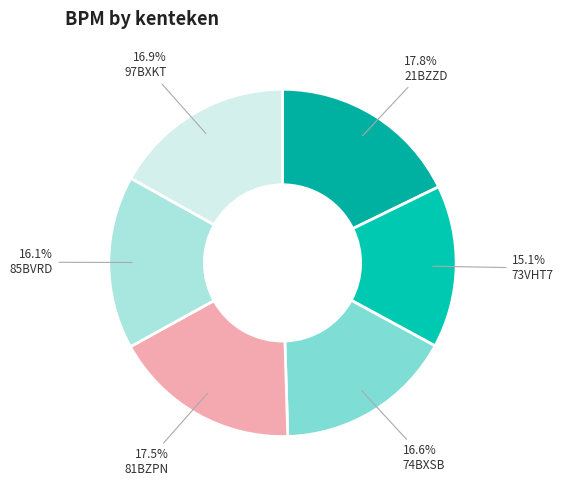

Count the number of slices in the pie.

6